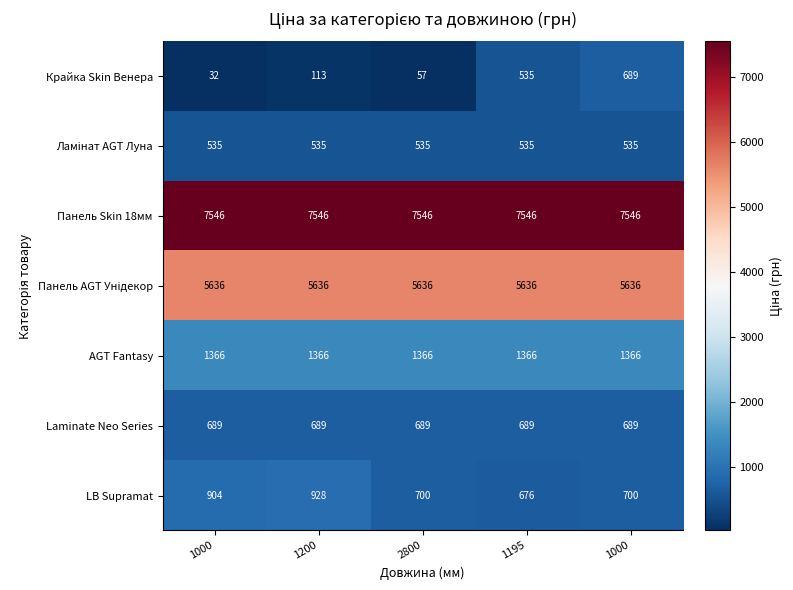

How many series are shown in this chart?

7